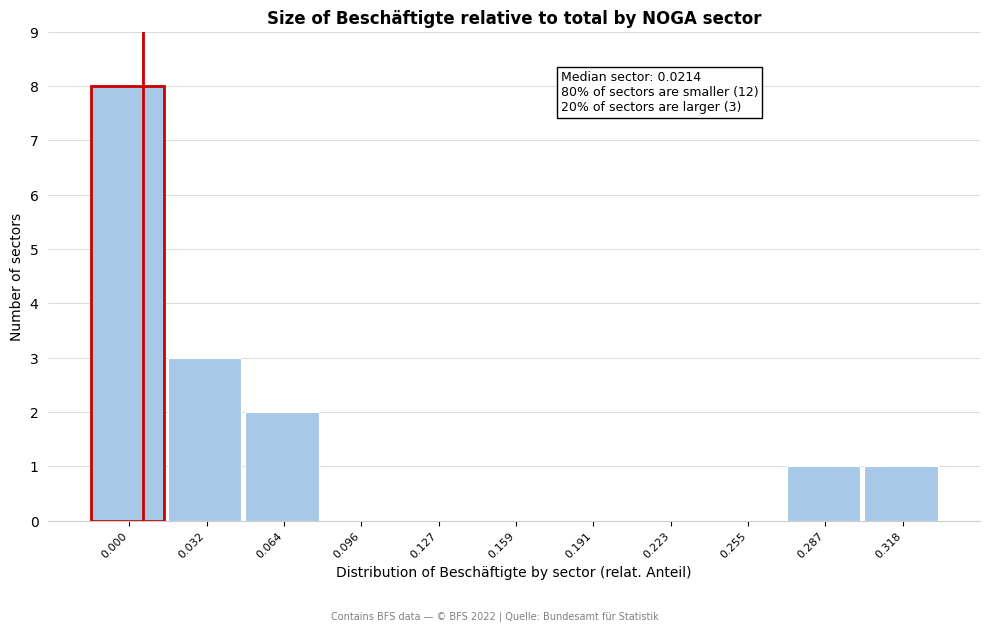

Reading left to right, list all the values displayed in this chart.

0.000=8	0.032=3	0.064=2	0.096=0	0.127=0	0.159=0	0.191=0	0.223=0	0.255=0	0.287=1	0.318=1